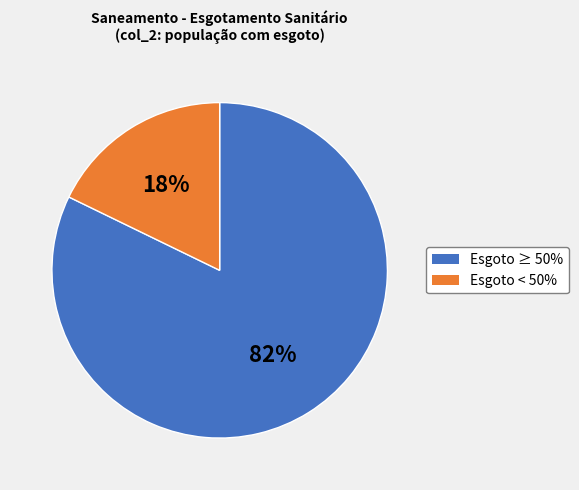

What percentage is the Esgoto < 50% slice, to the nearest percent?

18%